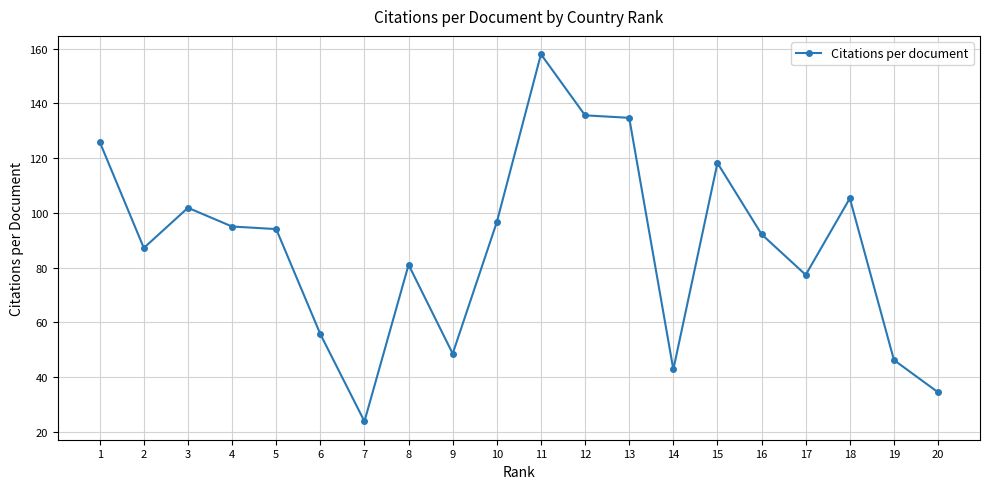

What is the change in value from 7 to 18?

+81.5